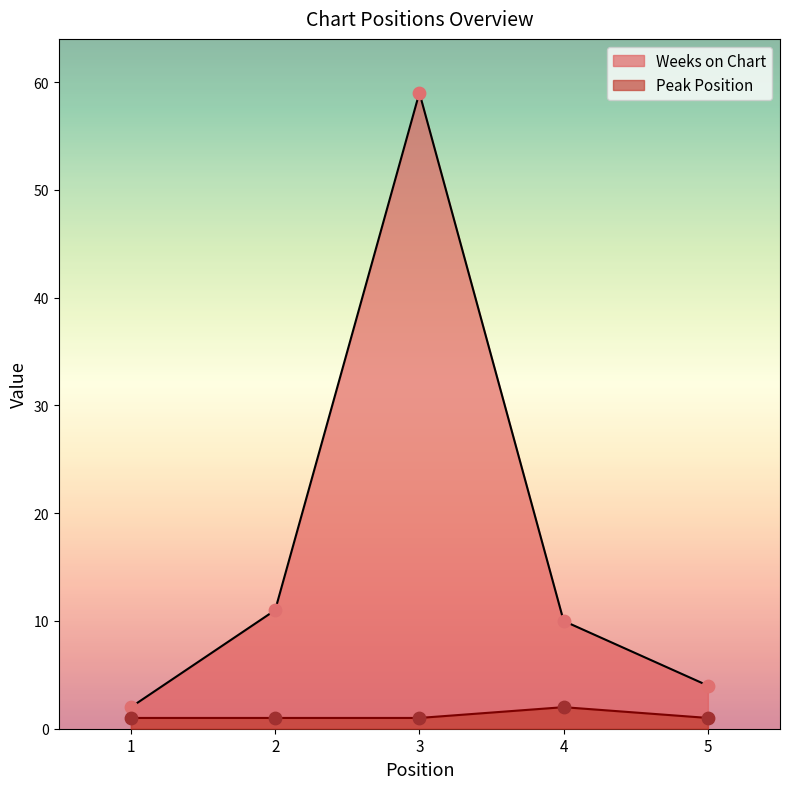

At which category is the sum across all series the highest?

3